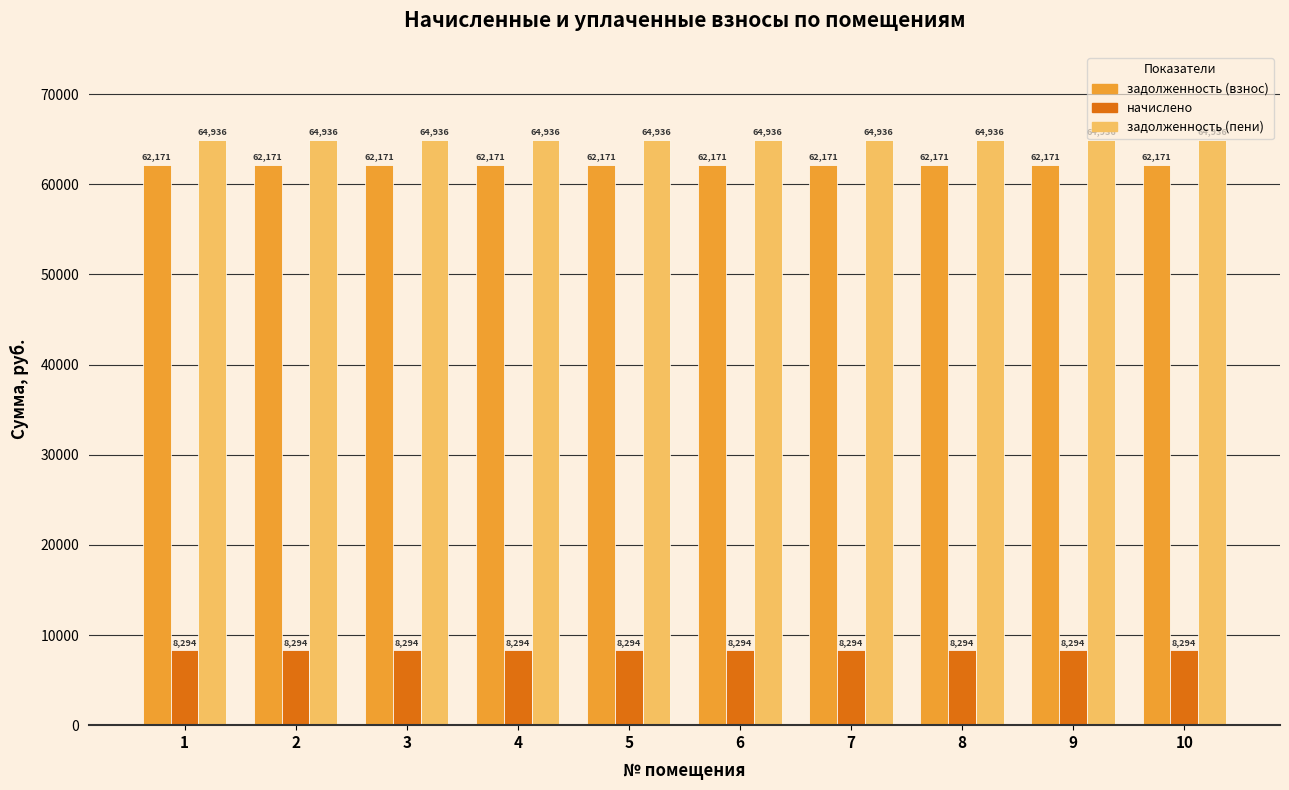

What is the greatest value displayed?

64935.8